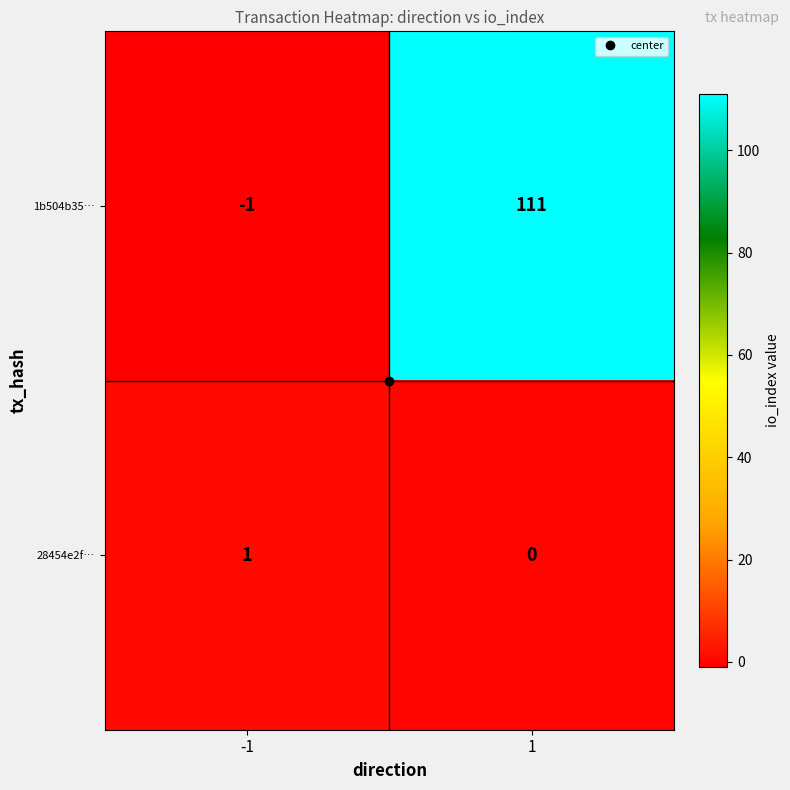

Which series has the largest total across all categories?

1b504b35…